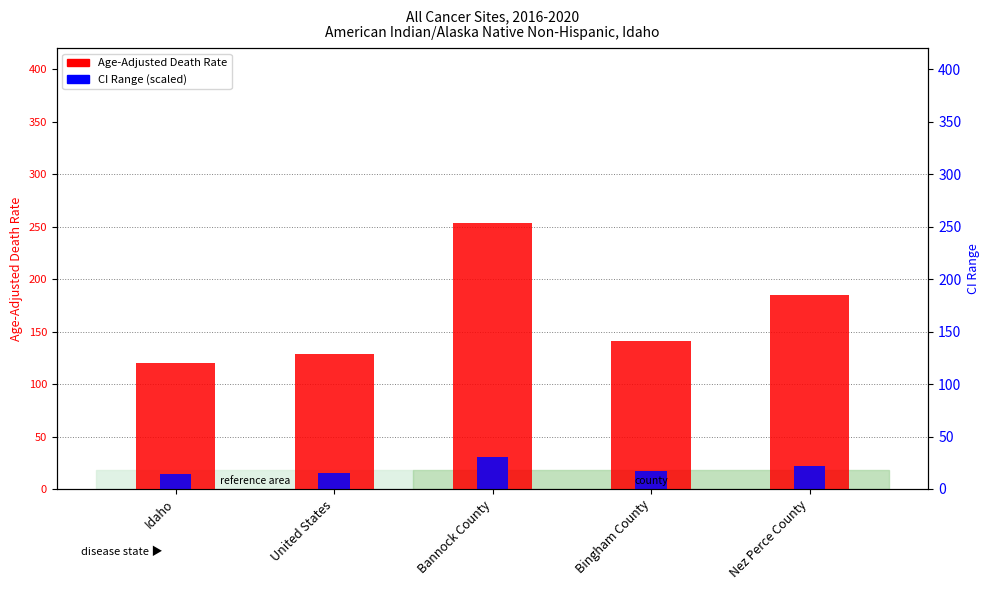

At how many categories does at least one series exceed 252?

1